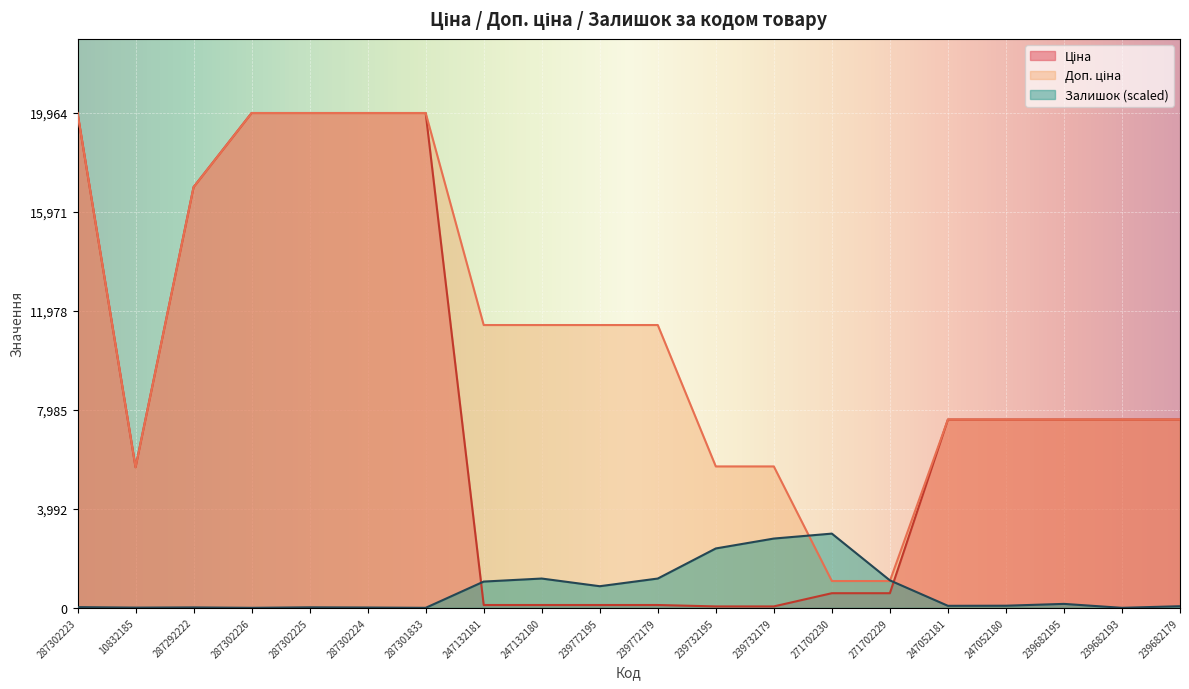

Rank the series by their average value, from lowest to highest.

Залишок, Ціна, Доп. ціна